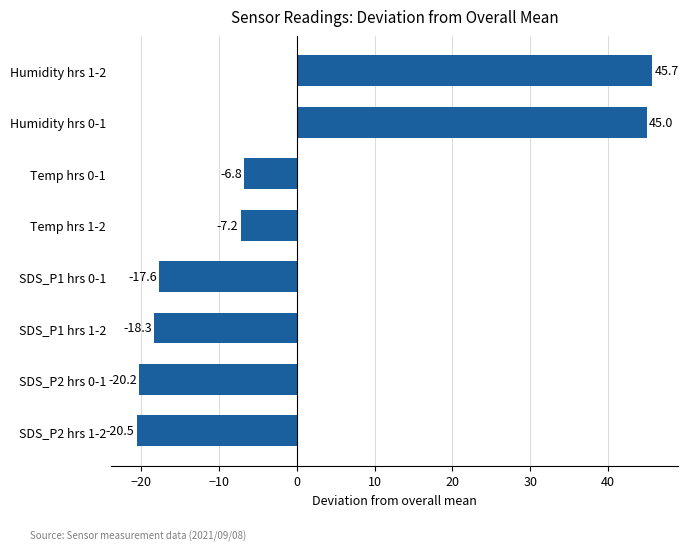

List the labels in order of value, largest first.

Humidity hrs 1-2, Humidity hrs 0-1, Temp hrs 0-1, Temp hrs 1-2, SDS_P1 hrs 0-1, SDS_P1 hrs 1-2, SDS_P2 hrs 0-1, SDS_P2 hrs 1-2